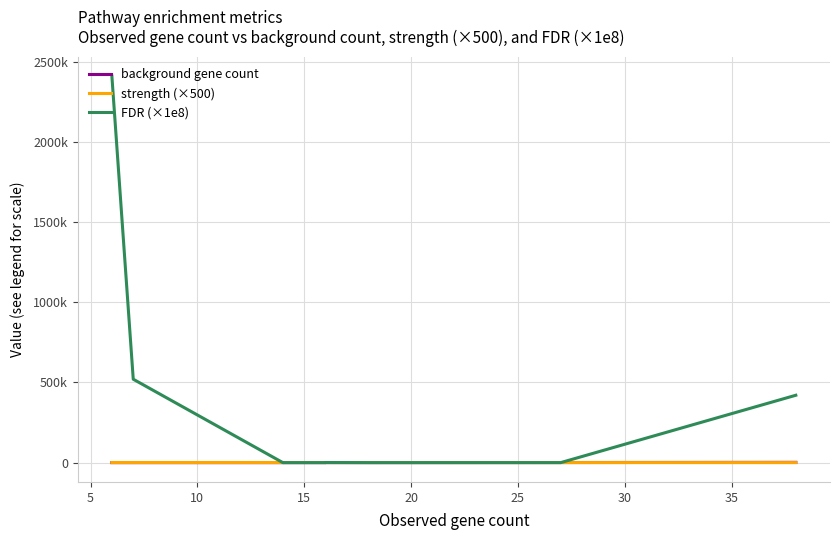

Reading left to right, list all the values displayed in this chart.

background gene count: 50.0	57.0	57.0	88.0	90.0	97.0	107.0	108.0	110.0	223.0	171.0	556.0	1609.0
strength (×500): 525.0	530.0	530.0	590.0	585.0	565.0	560.0	560.0	570.0	415.0	500.0	330.0	175.0
FDR (×1e8): 2410000.0	520000.0	520000.0	1.0	1.0	1.7	1.0	1.0	0.6	664.0	1.0	16.1	420000.0